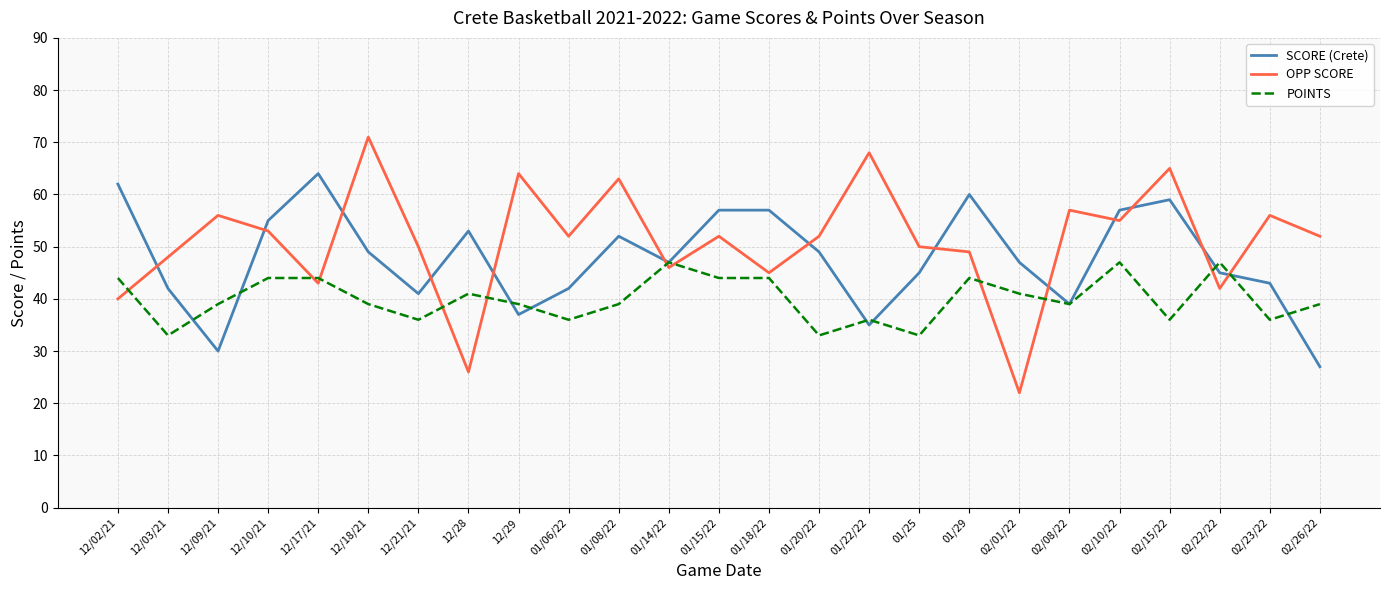

Which category has the highest value in the OPP SCORE series?

12/18/21